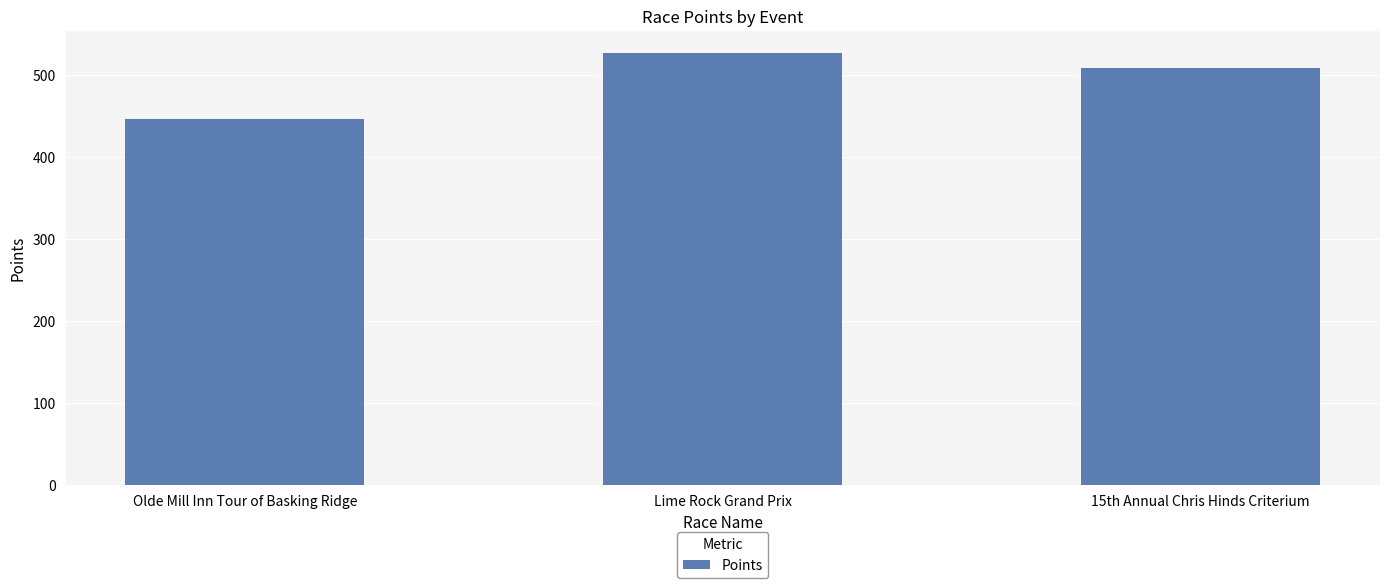

What is the difference between the values at 15th Annual Chris Hinds Criterium and Lime Rock Grand Prix?

18.1